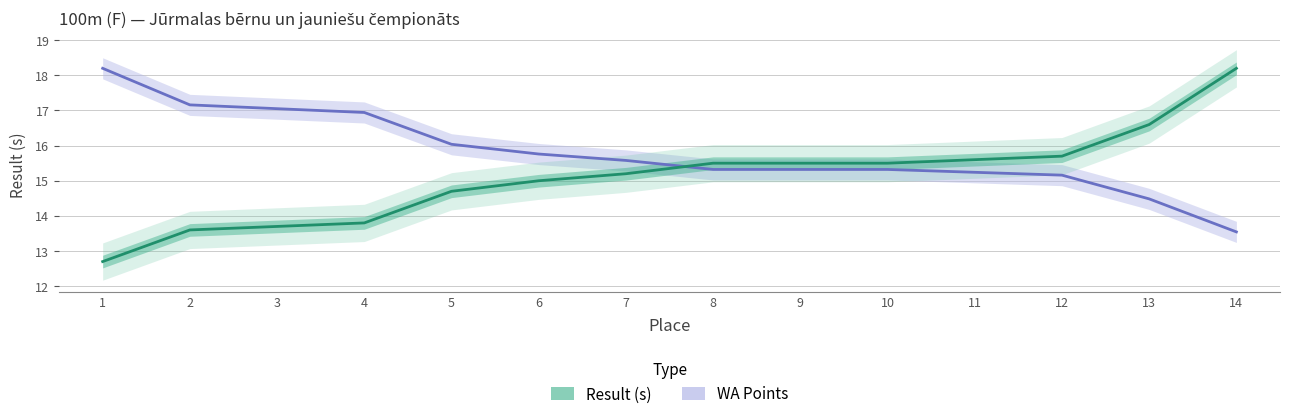

Which series changed the most between 5 and 12?

Result (mid)